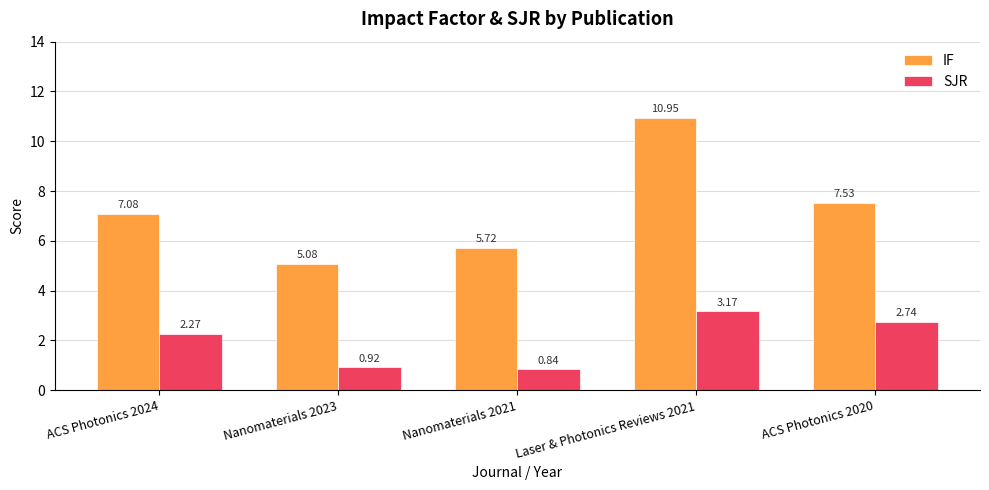

Which series has the largest total across all categories?

IF